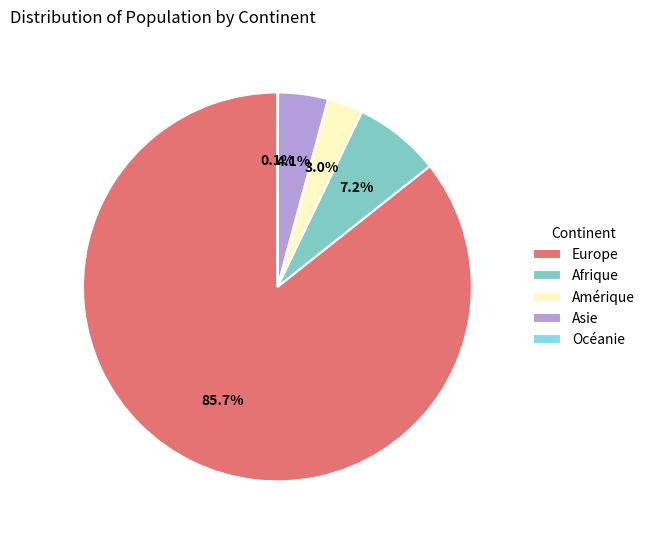

What portion of the pie excludes Afrique?

92.8%